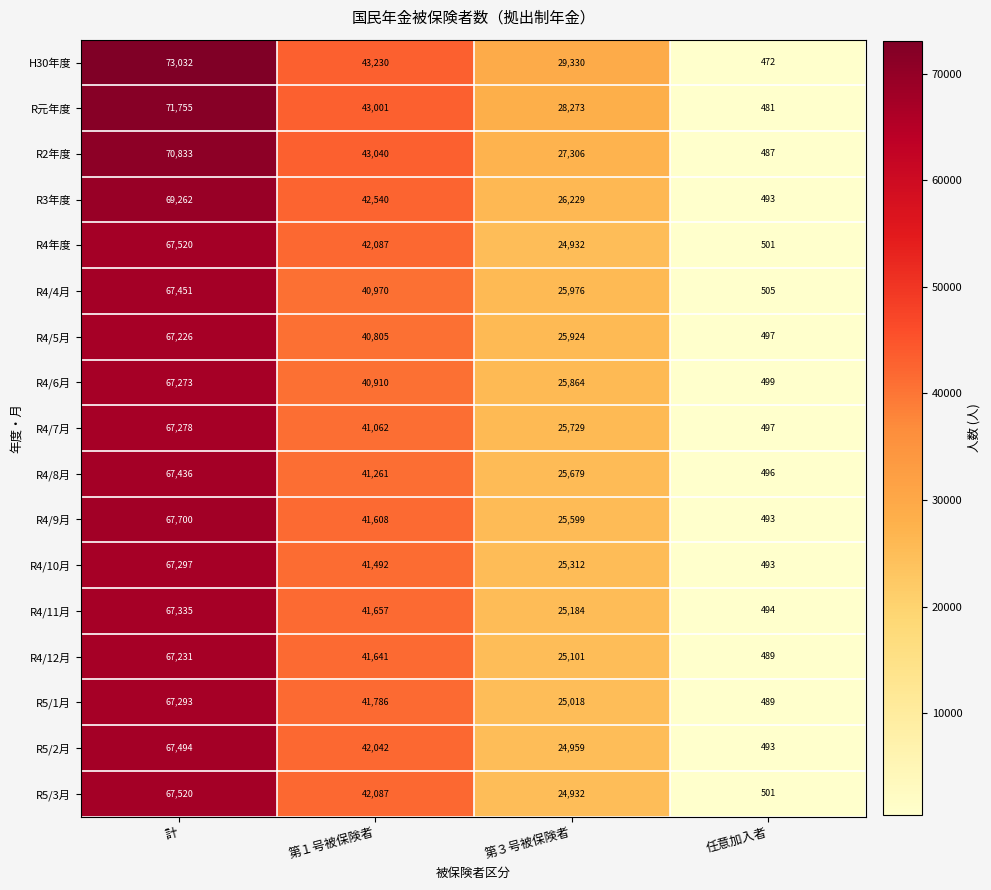

What is the difference between the highest and lowest values at 計?

5806